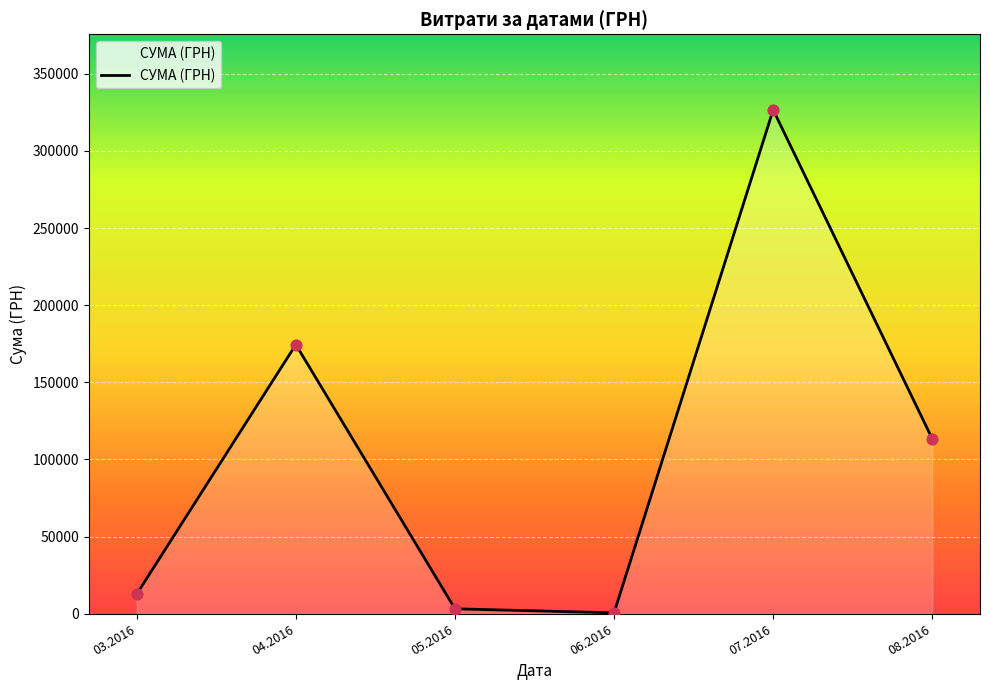

Which has a higher value, 07.2016 or 04.2016?

07.2016